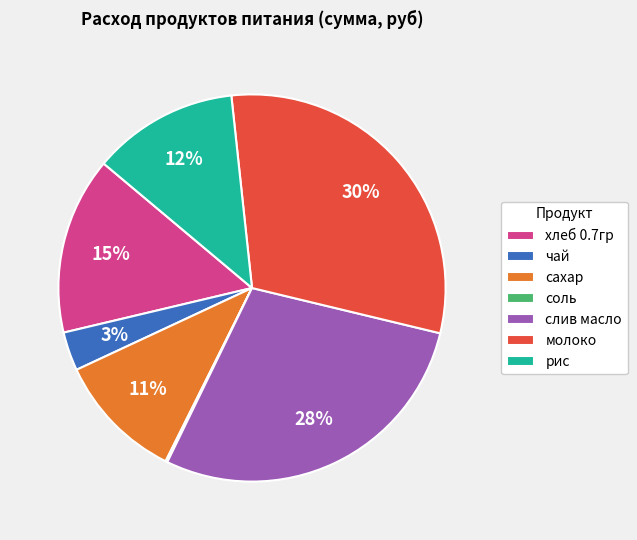

What is the ratio of the value at сахар to the value at слив масло?

0.4